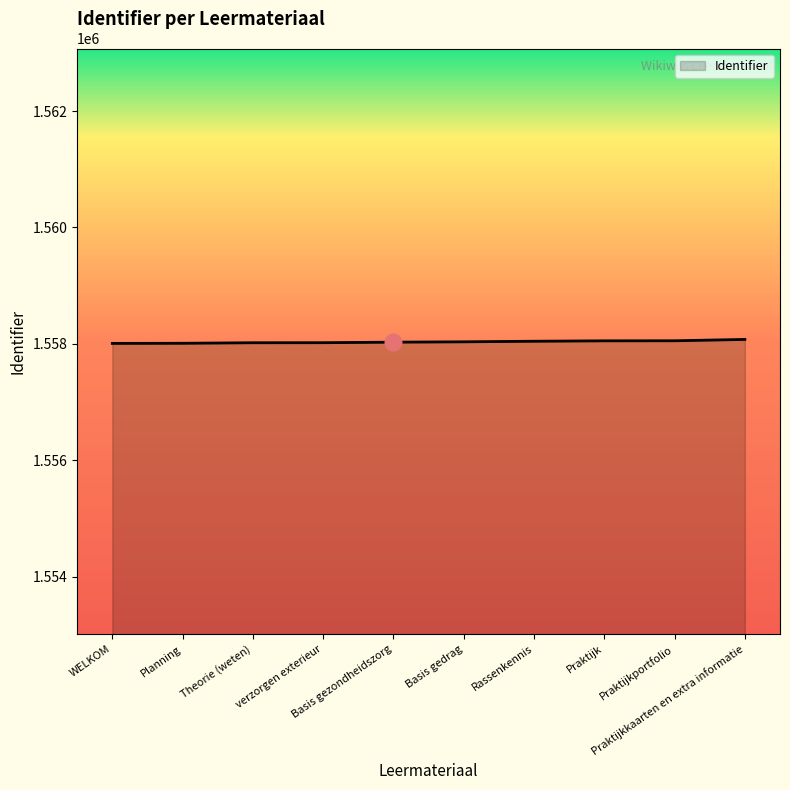

What is the difference between the values at WELKOM and Planning?

2